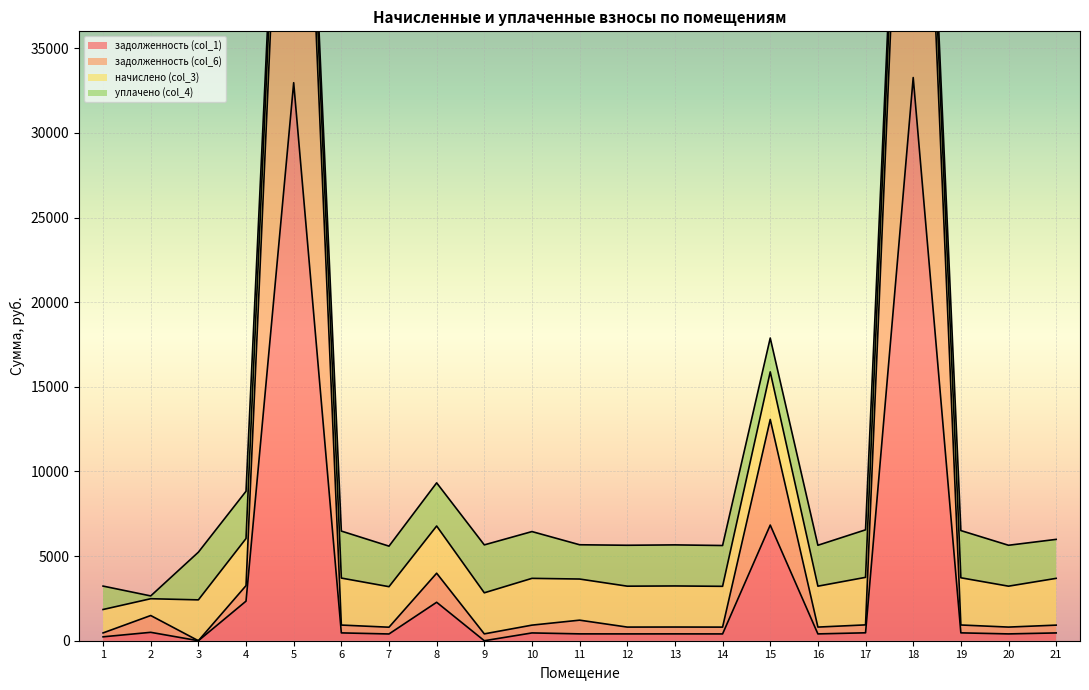

Which series changed the most between 5 and 6?

задолженность (col_6)